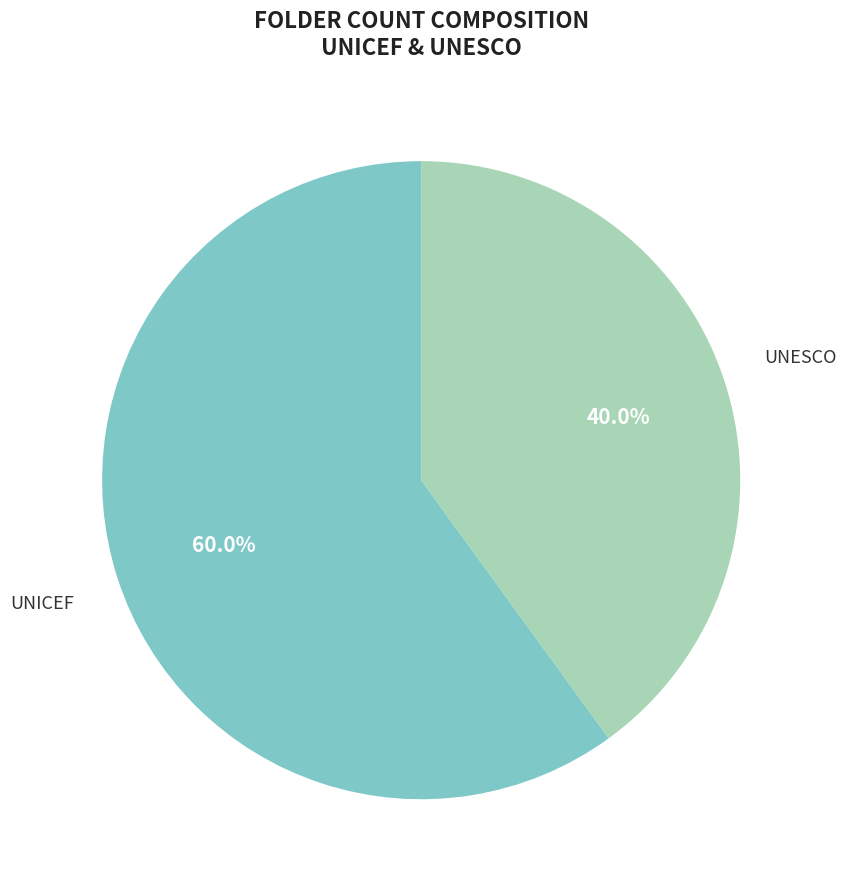

Is there a majority slice in this chart?

Yes